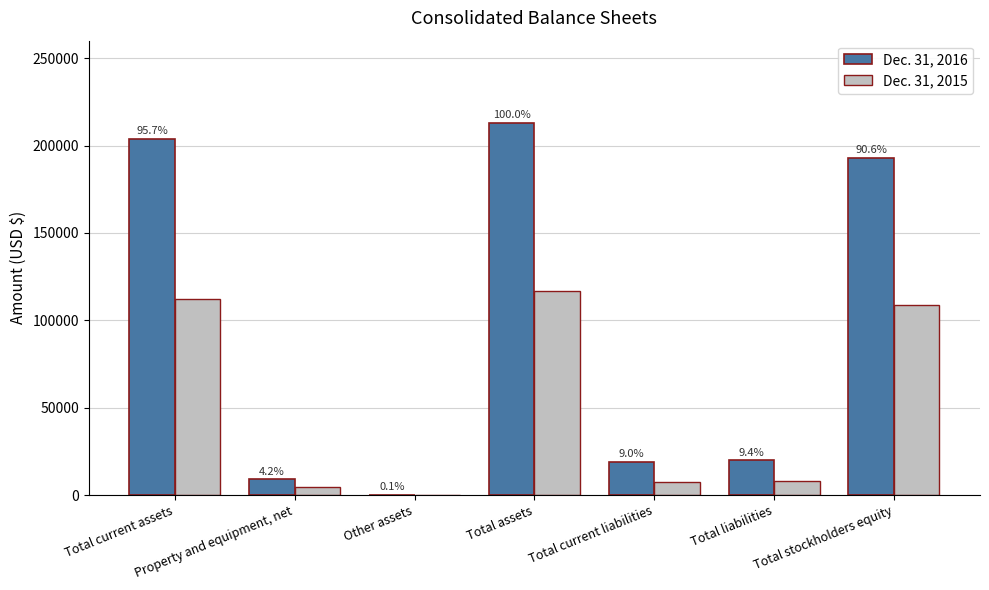

List the labels in order of Dec. 31, 2015 value, largest first.

Total assets, Total current assets, Total stockholders equity, Total liabilities, Total current liabilities, Property and equipment, net, Other assets